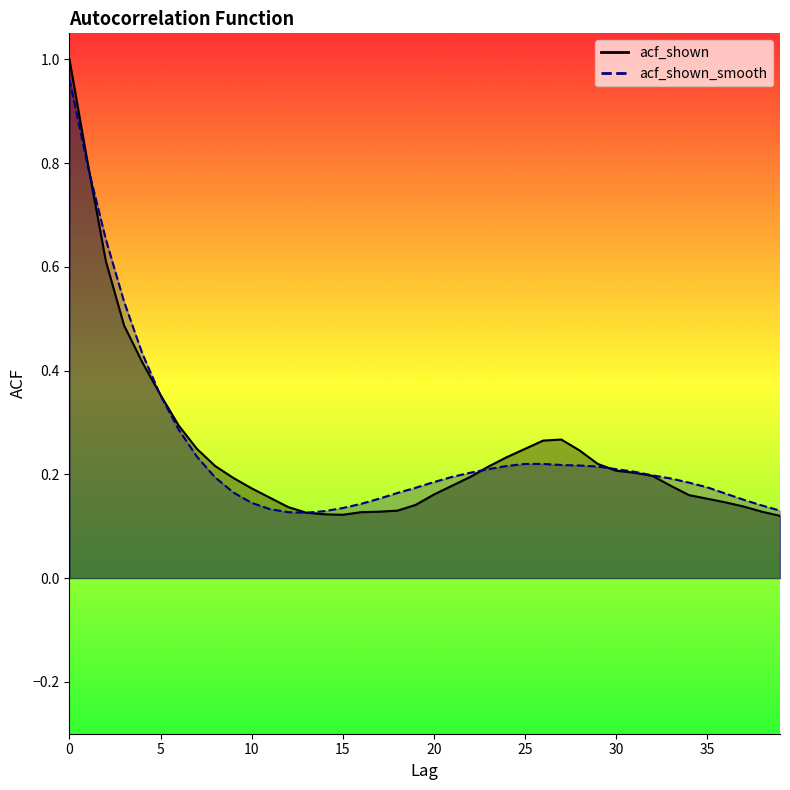

At how many categories does at least one series exceed 0?

40